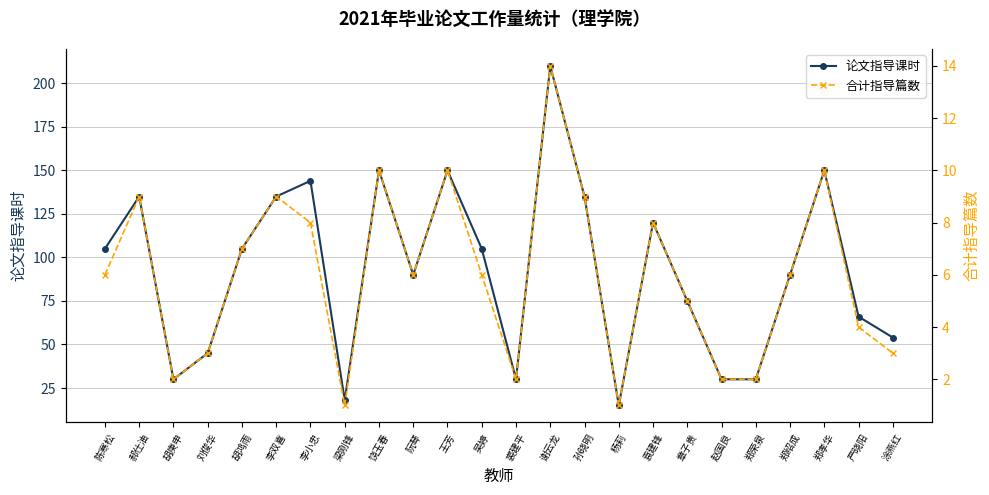

Which series has the largest range (max minus min)?

论文指导课时